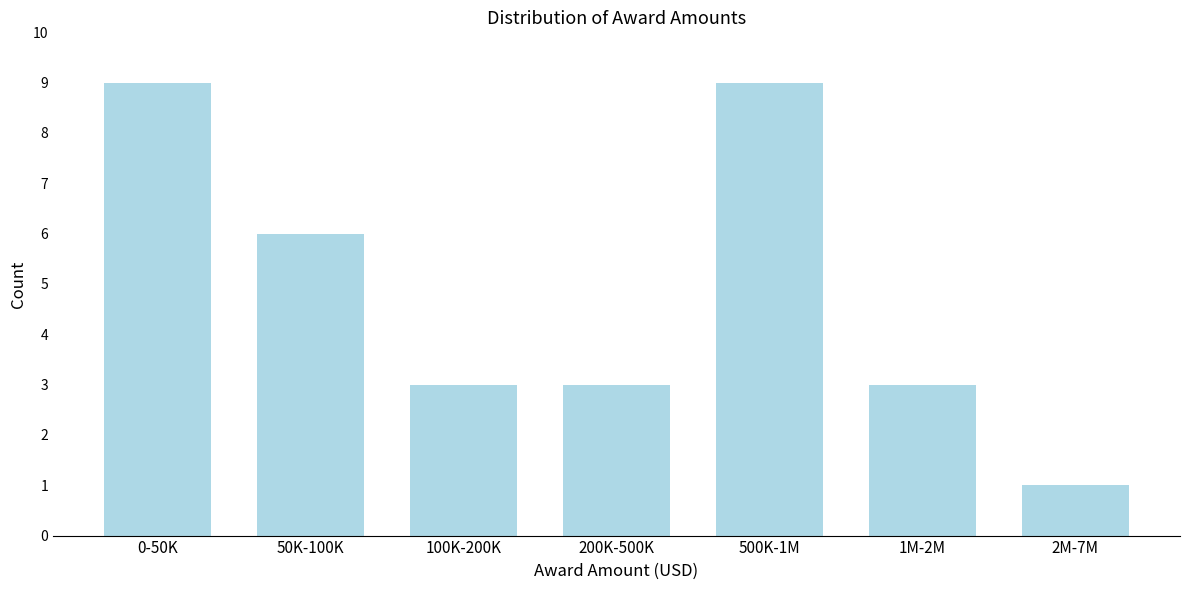

Reading left to right, list all the values displayed in this chart.

9	6	3	3	9	3	1